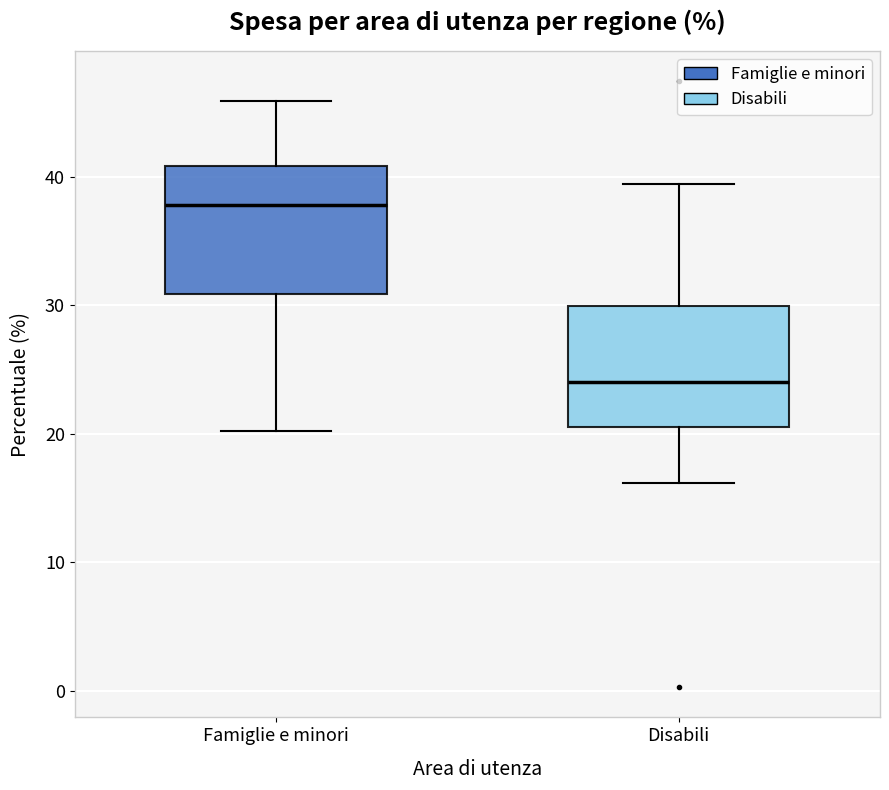

Where is the upper edge of the box for Famiglie e minori on the y-axis? The values are not printed on the chart, so give them approximately, as read against the axis.

41